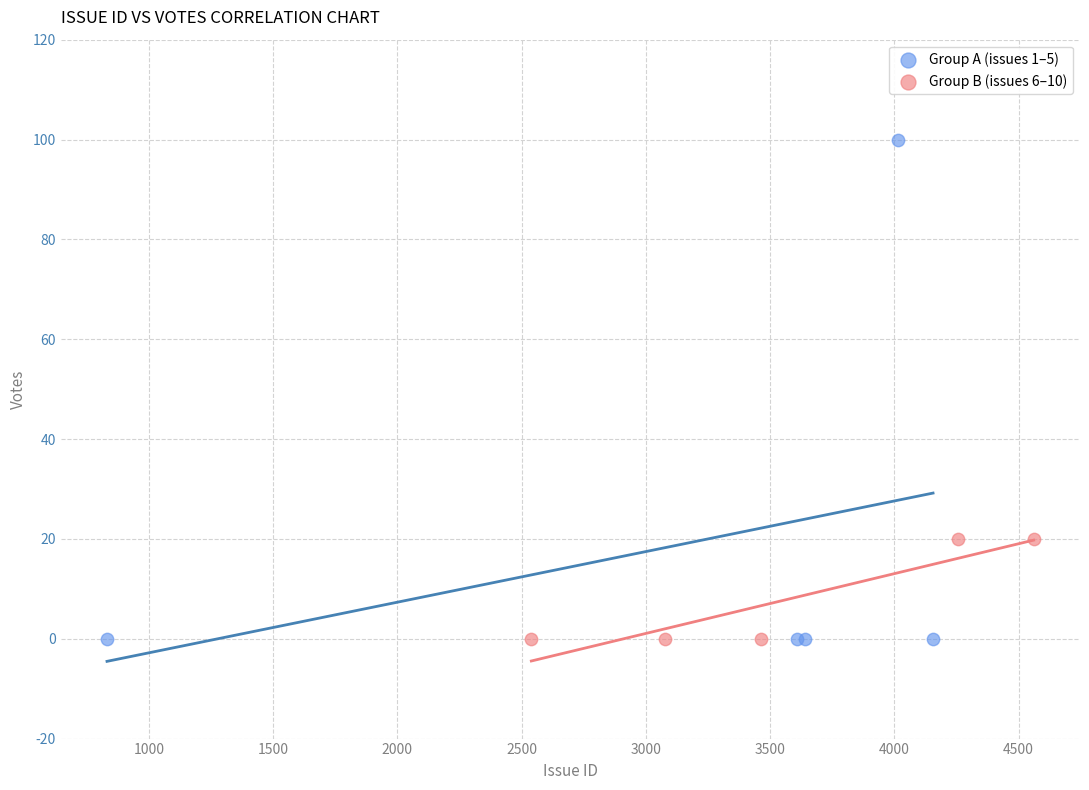

Which series has the widest spread of Y values?

Group A (issues 1–5)